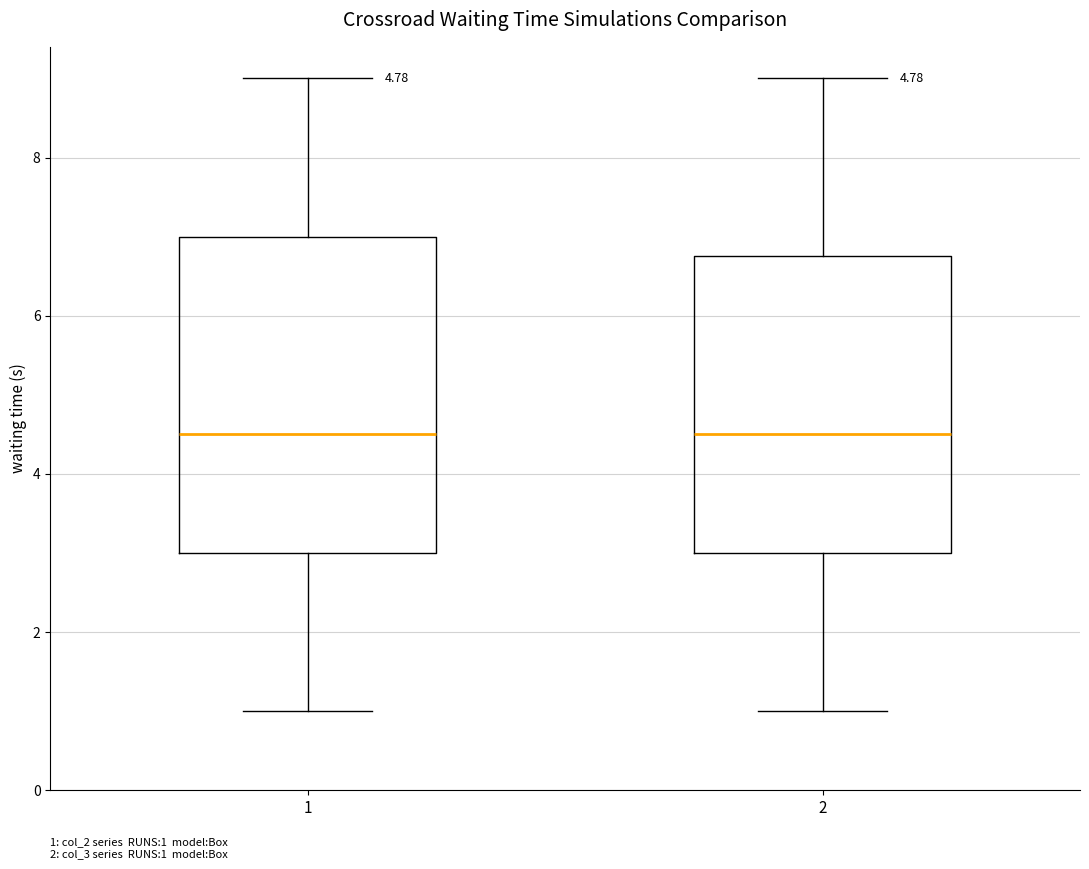

Which box is the tallest, from its lower edge to its upper edge?

1